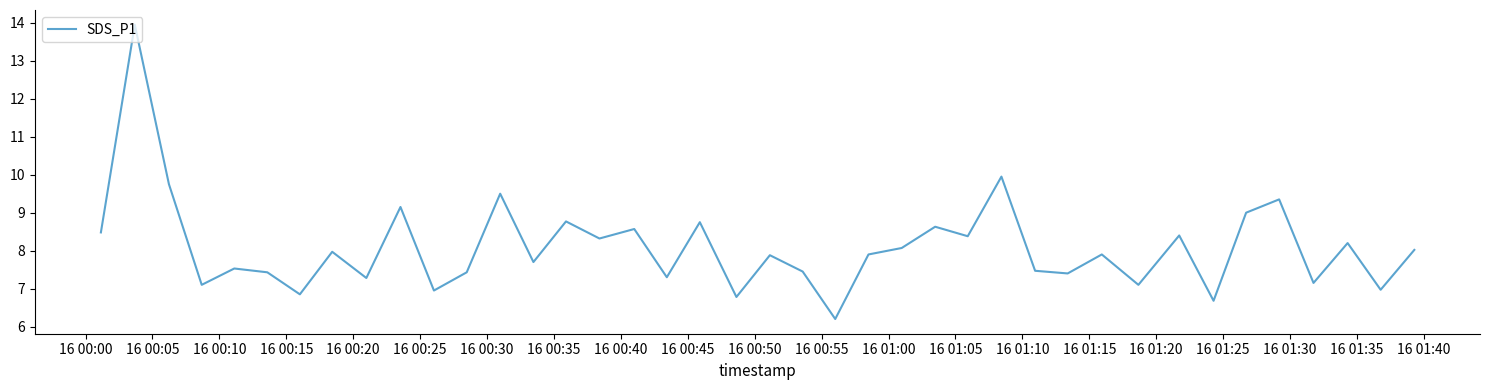

Count the number of data series in this chart.

1